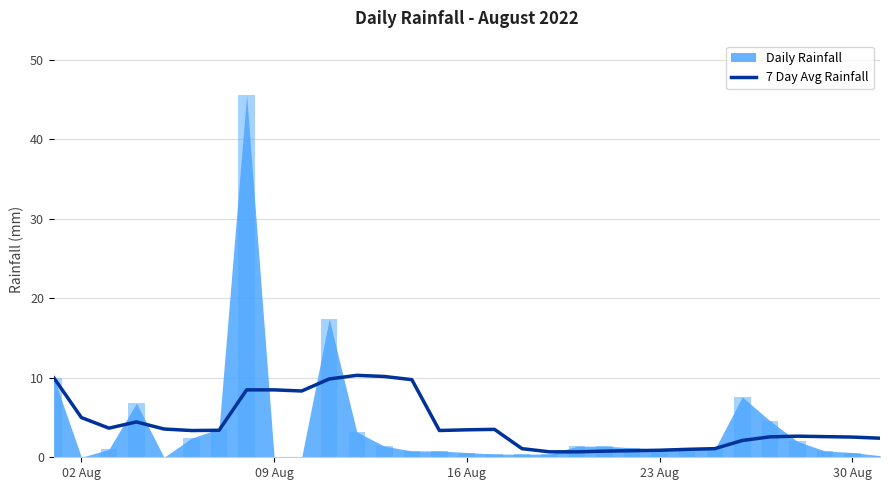

How many bars are there in total?

31